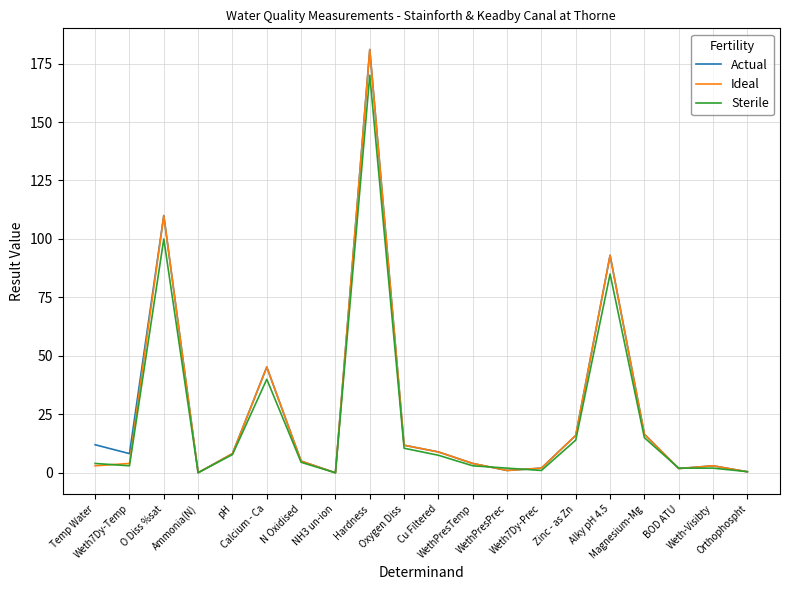

Where is the first local minimum for Sterile?

Weth7Dy-Temp